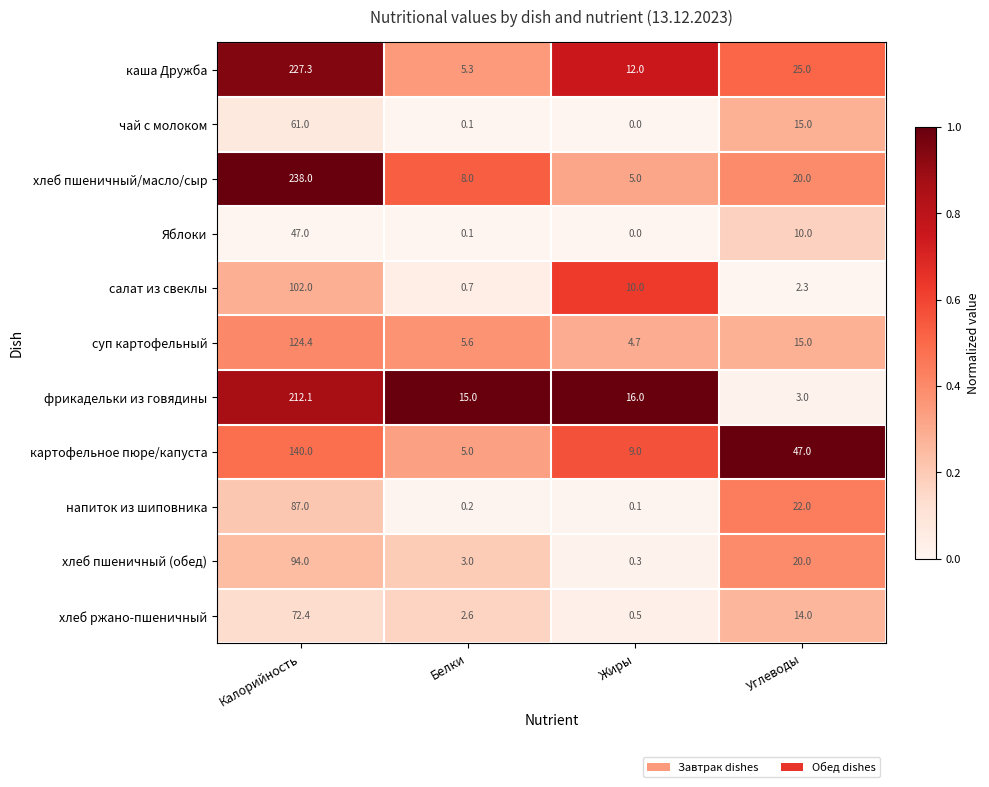

What is the minimum value for фрикадельки из говядины?

3.0